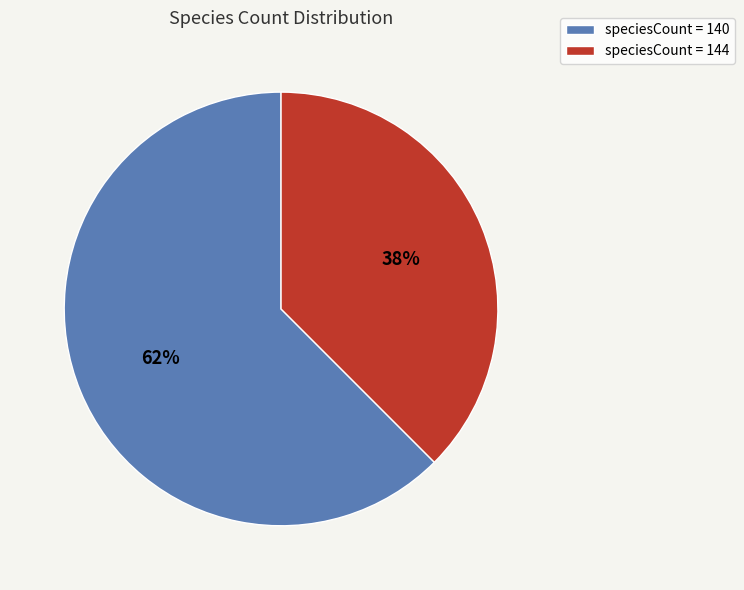

What percentage is the speciesCount = 144 slice, to the nearest percent?

38%